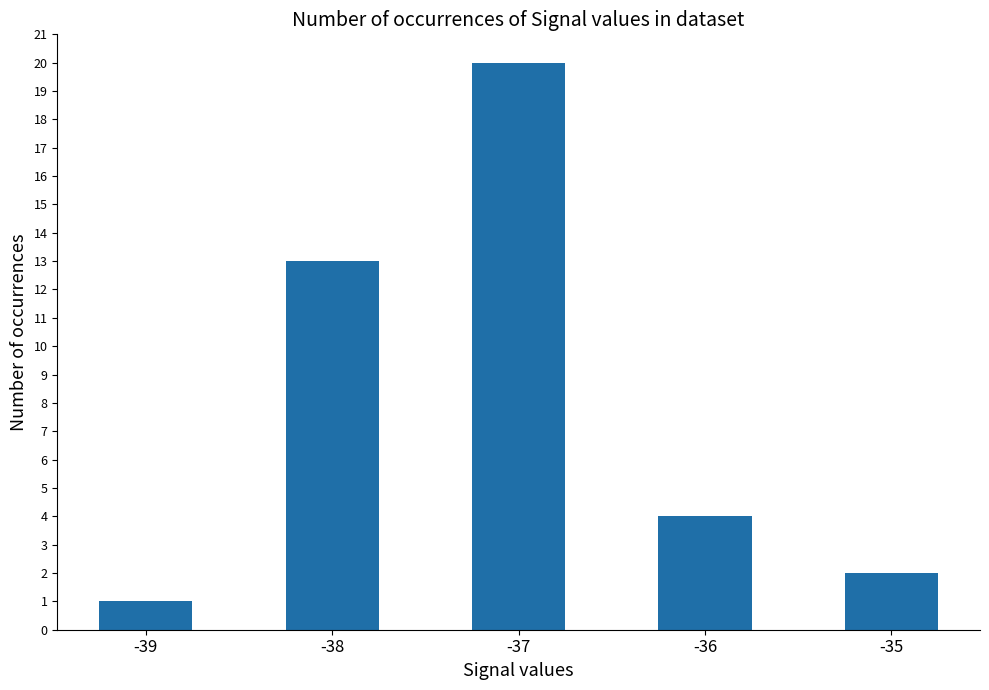

Approximately how many times larger is the value at -39 compared to -37?

0.1